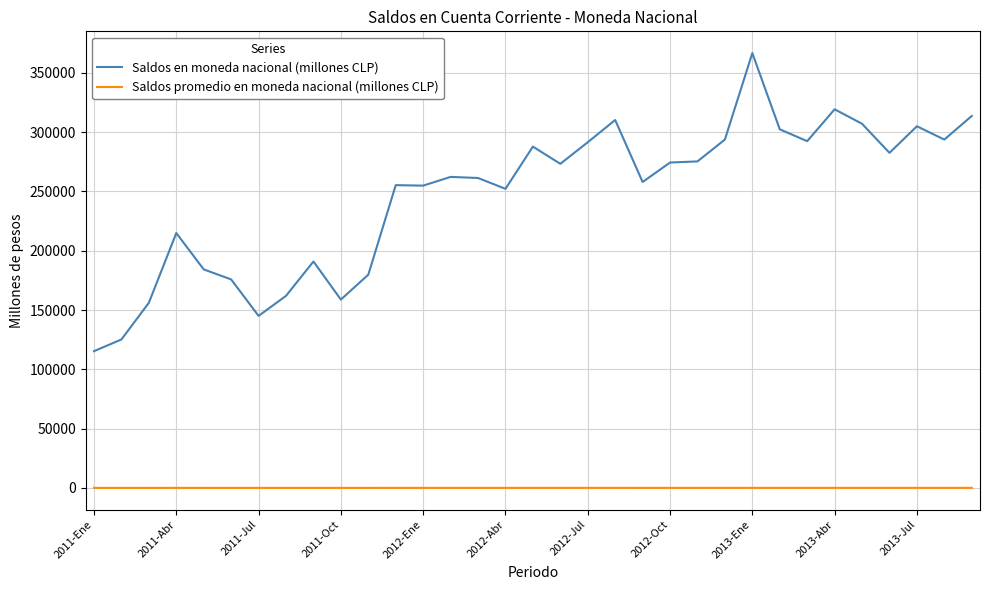

Which series has the widest spread of values?

Saldos en moneda nacional (millones CLP)